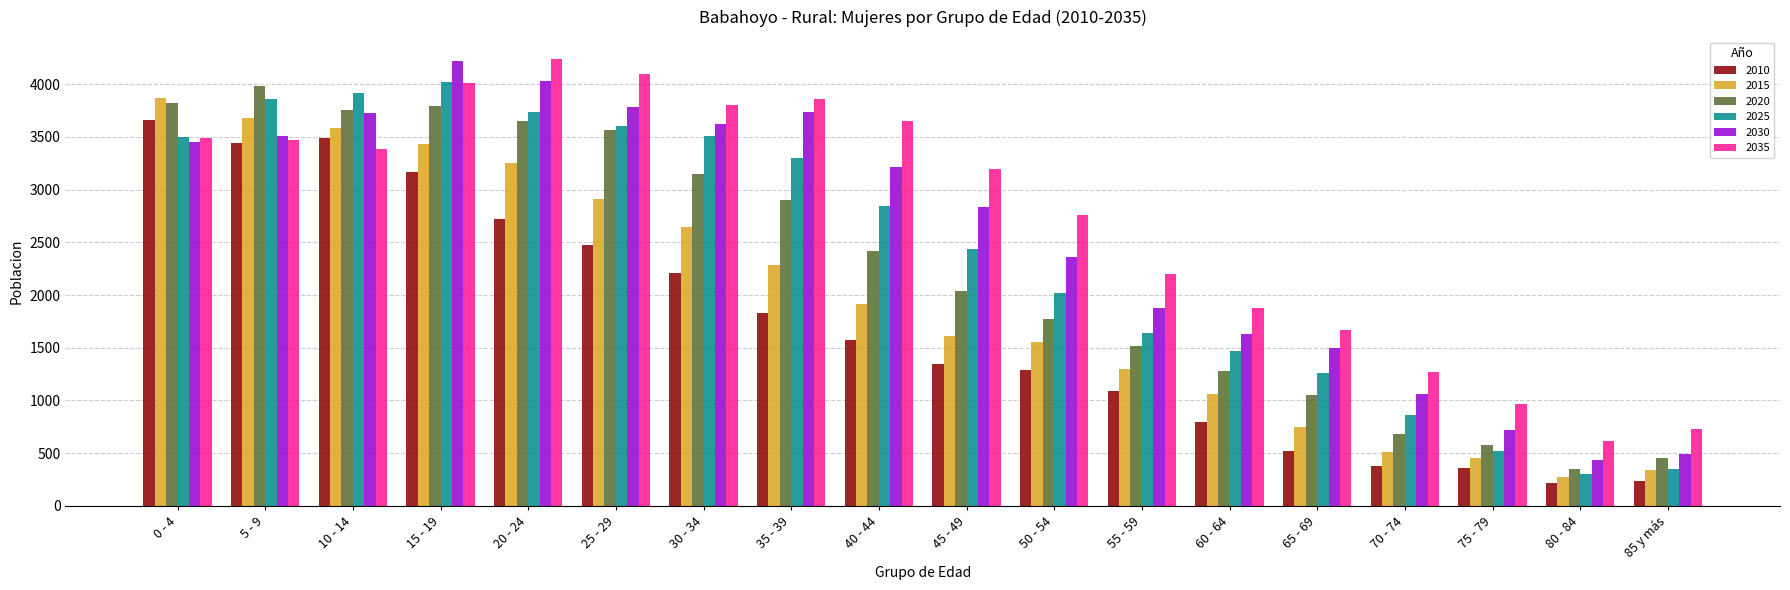

At which label does 2015 reach its peak?

0 - 4